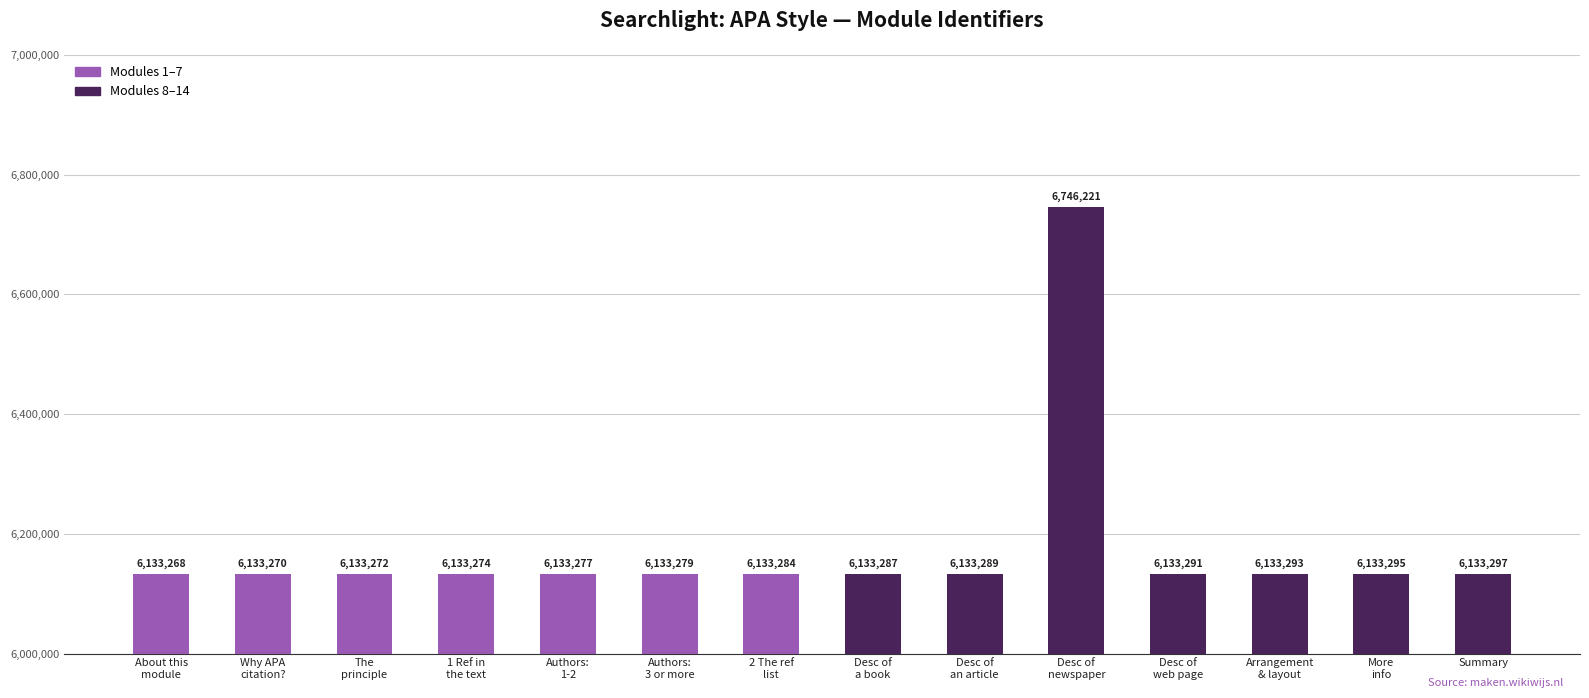

Approximately how many times larger is the value at Desc of
web page compared to Arrangement
& layout?

1.0